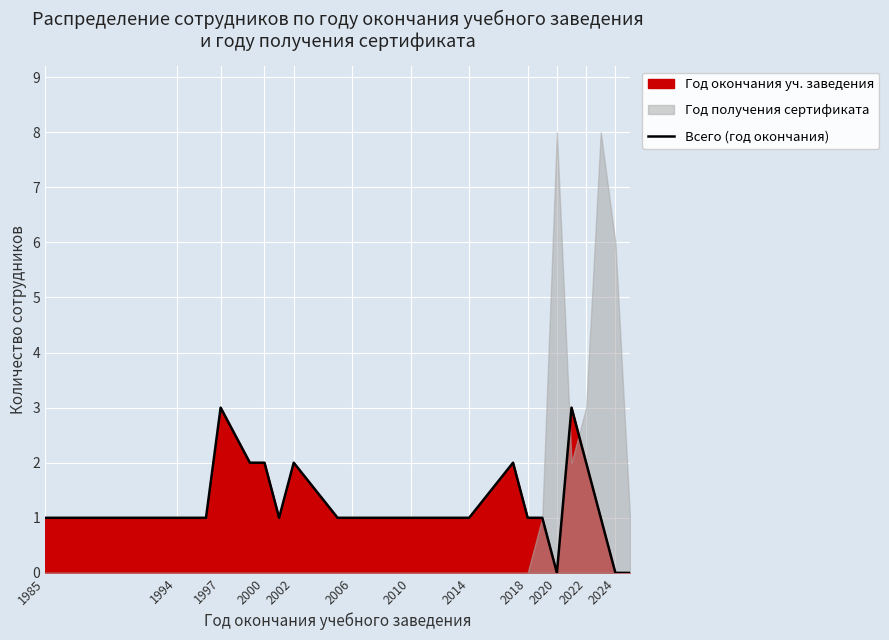

How many data points are less than 1?

3